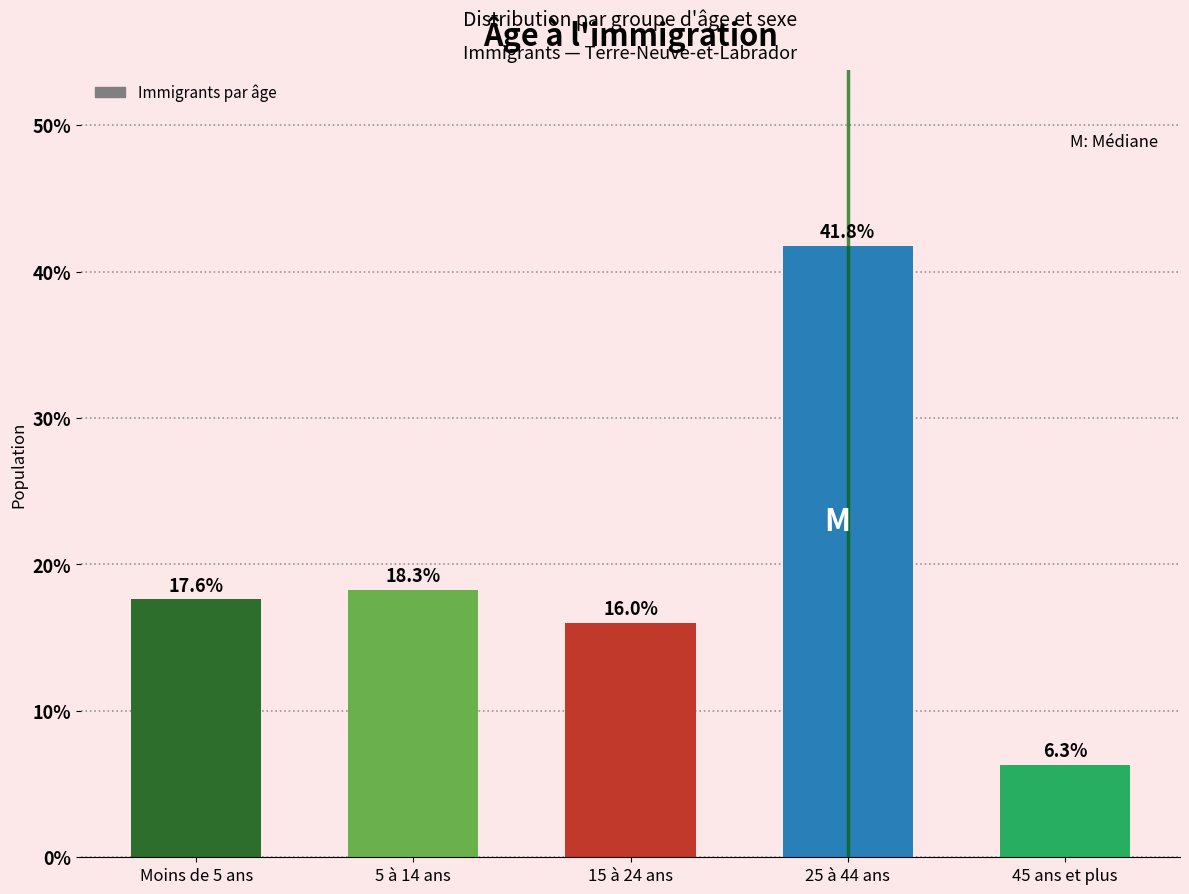

Reading right to left, list all the values displayed in this chart.

45 ans et plus=6.3	25 à 44 ans=41.8	15 à 24 ans=16.0	5 à 14 ans=18.3	Moins de 5 ans=17.6